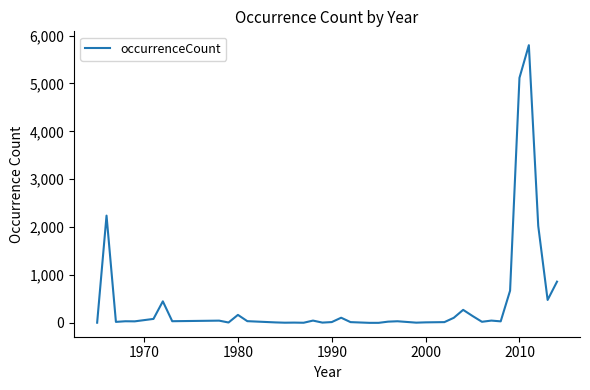

Does the chart display data point markers on the line(s)?

No